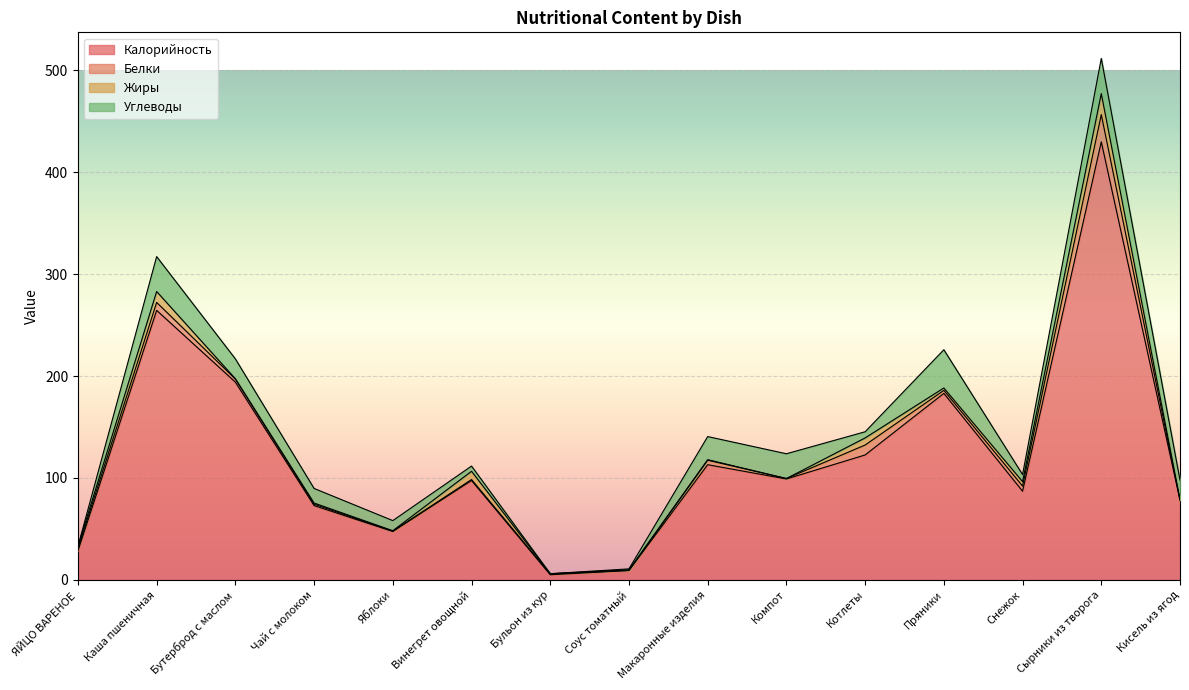

The Калорийность series shows 31.4 at Винегрет овощной. True or false?

False